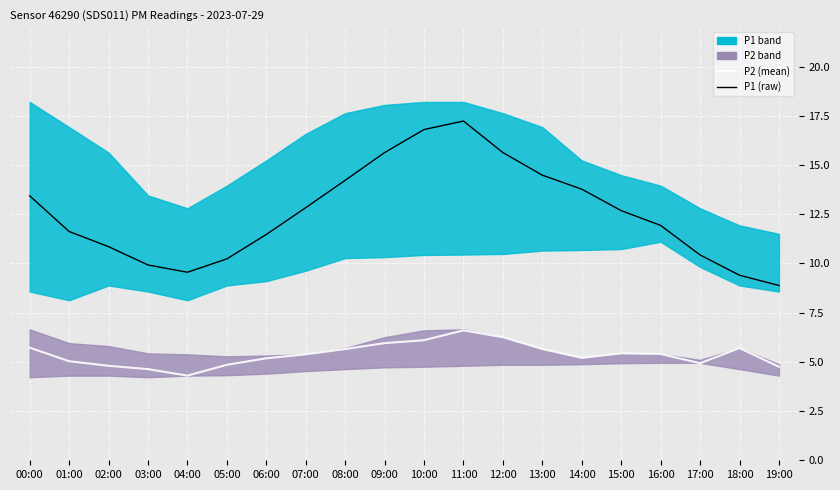

Where does the P2 (mean) series first go above 5?

00:00